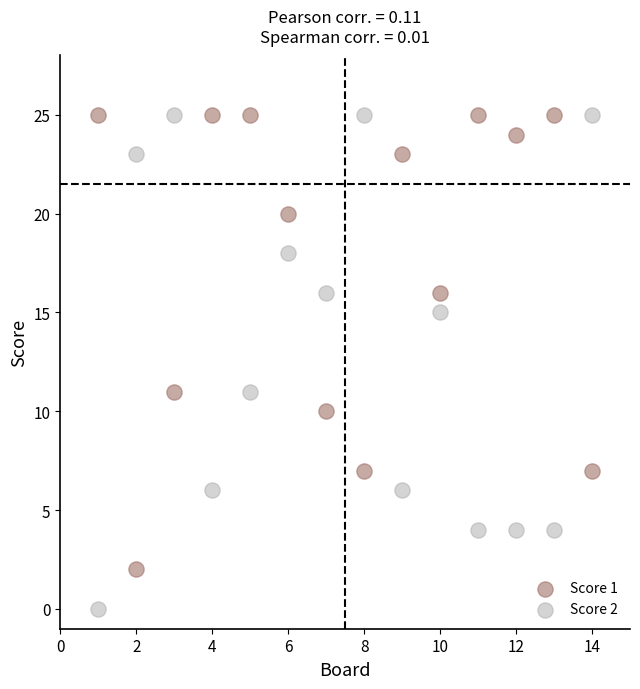

Which series has the widest spread of Y values?

Score 2